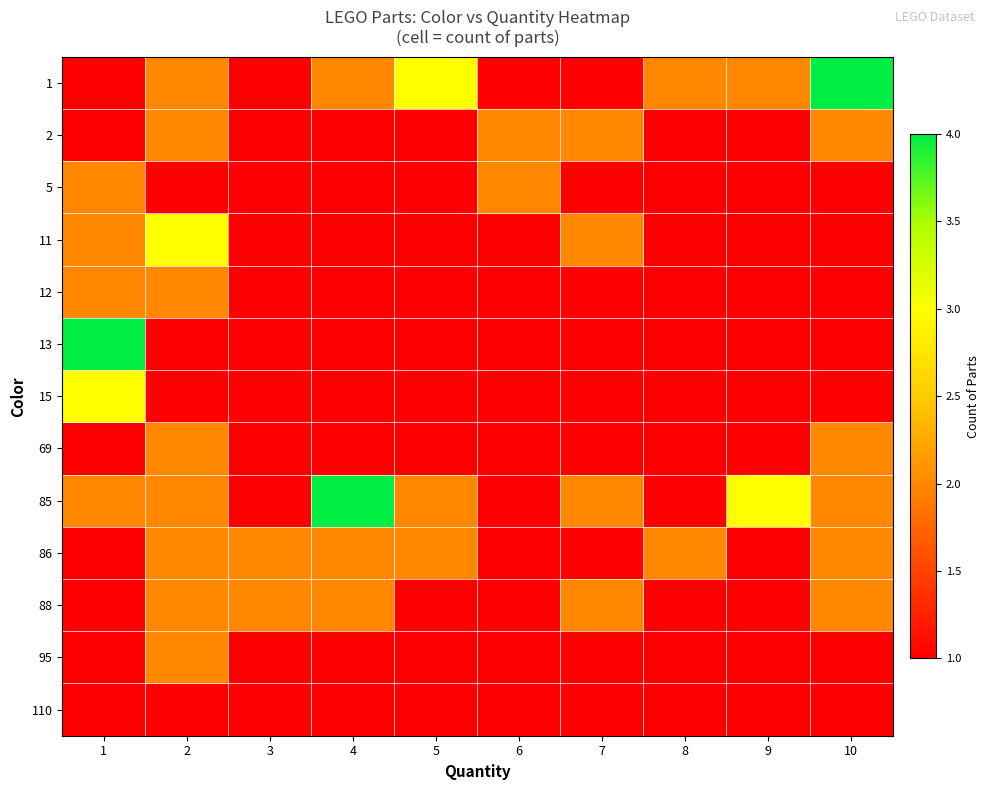

Reading right to left, extract all data points from this chart.

1: 10=4	9=2	8=2	7=1	6=1	5=3	4=2	3=1	2=2	1=1
2: 10=2	9=1	8=1	7=2	6=2	5=1	4=1	3=1	2=2	1=1
5: 10=1	9=1	8=1	7=1	6=2	5=1	4=1	3=1	2=1	1=2
11: 10=1	9=1	8=1	7=2	6=1	5=1	4=1	3=1	2=3	1=2
12: 10=1	9=1	8=1	7=1	6=1	5=1	4=1	3=1	2=2	1=2
13: 10=1	9=1	8=1	7=1	6=1	5=1	4=1	3=1	2=1	1=4
15: 10=1	9=1	8=1	7=1	6=1	5=1	4=1	3=1	2=1	1=3
69: 10=2	9=1	8=1	7=1	6=1	5=1	4=1	3=1	2=2	1=1
85: 10=2	9=3	8=1	7=2	6=1	5=2	4=4	3=1	2=2	1=2
86: 10=2	9=1	8=2	7=1	6=1	5=2	4=2	3=2	2=2	1=1
88: 10=2	9=1	8=1	7=2	6=1	5=1	4=2	3=2	2=2	1=1
95: 10=1	9=1	8=1	7=1	6=1	5=1	4=1	3=1	2=2	1=1
110: 10=1	9=1	8=1	7=1	6=1	5=1	4=1	3=1	2=1	1=1